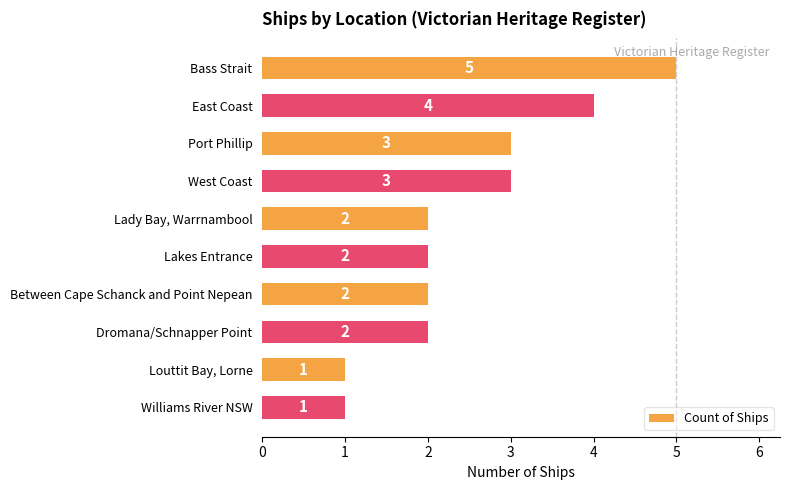

How many bars are there in total?

10